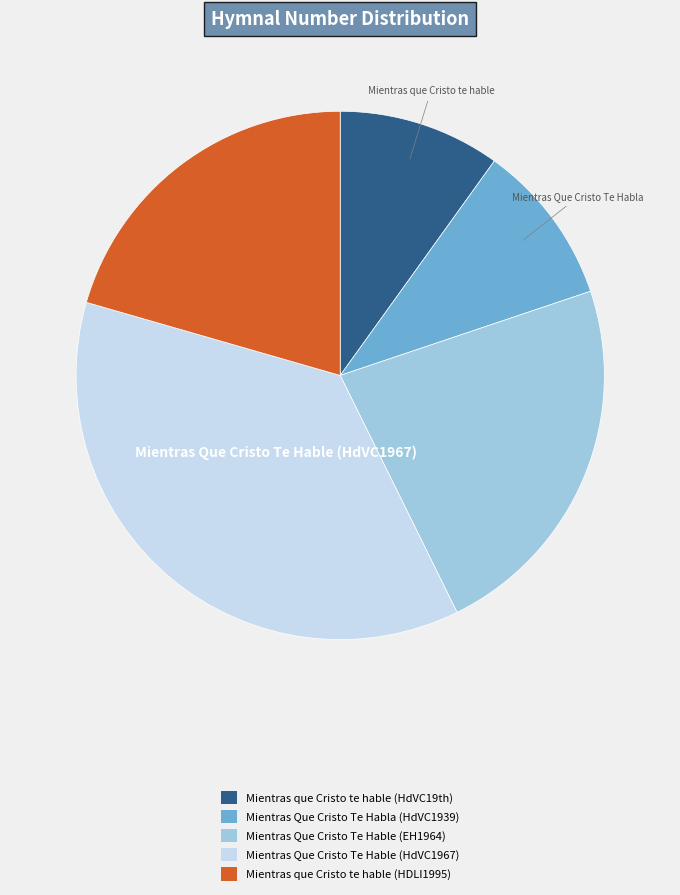

Combined, do Mientras Que Cristo Te Habla (HdVC1939) and Mientras Que Cristo Te Hable (EH1964) account for over 50%?

No